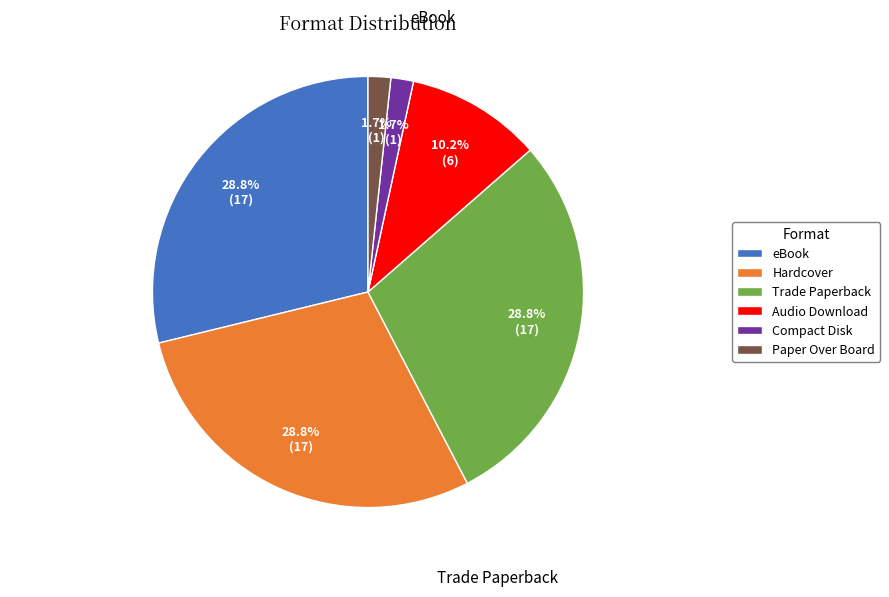

Count the number of slices in the pie.

6